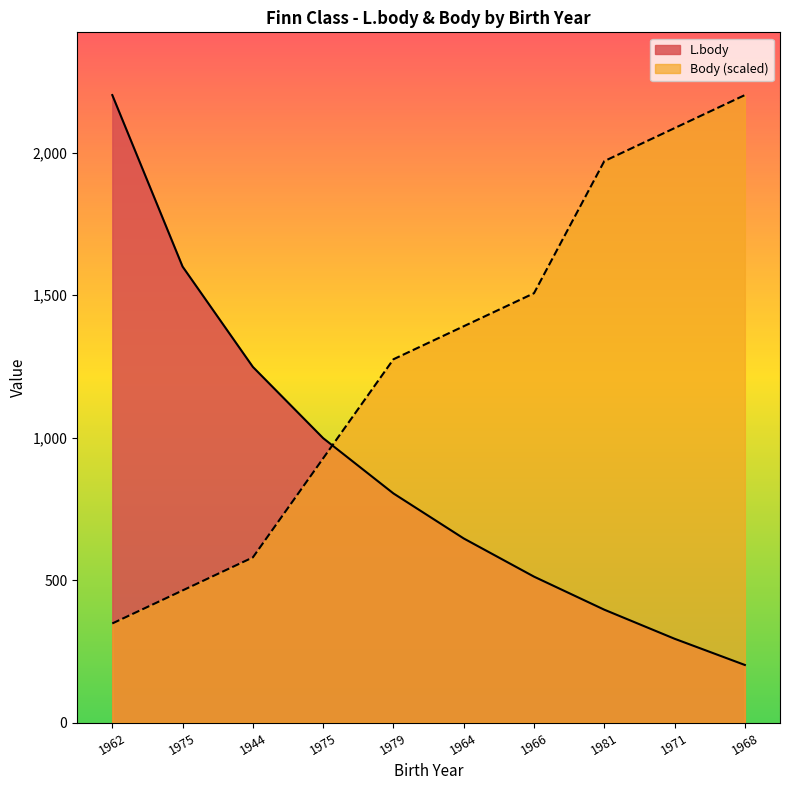

Does the chart display data point markers on the line(s)?

No